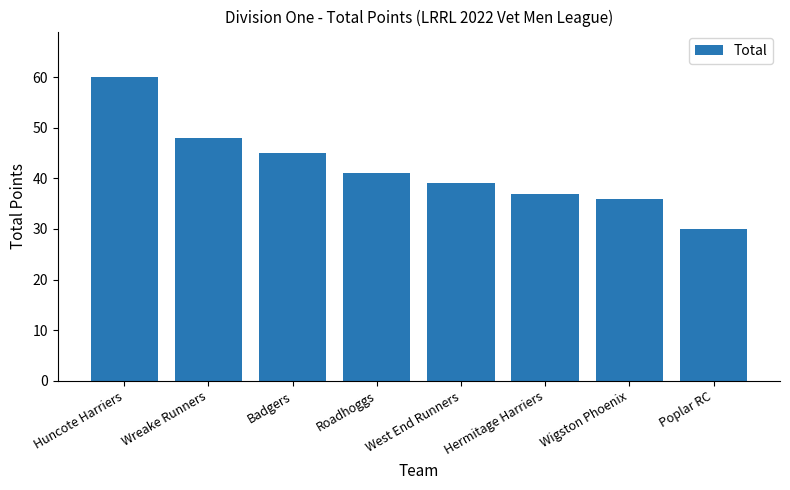

Which has a higher value, Hermitage Harriers or Wreake Runners?

Wreake Runners